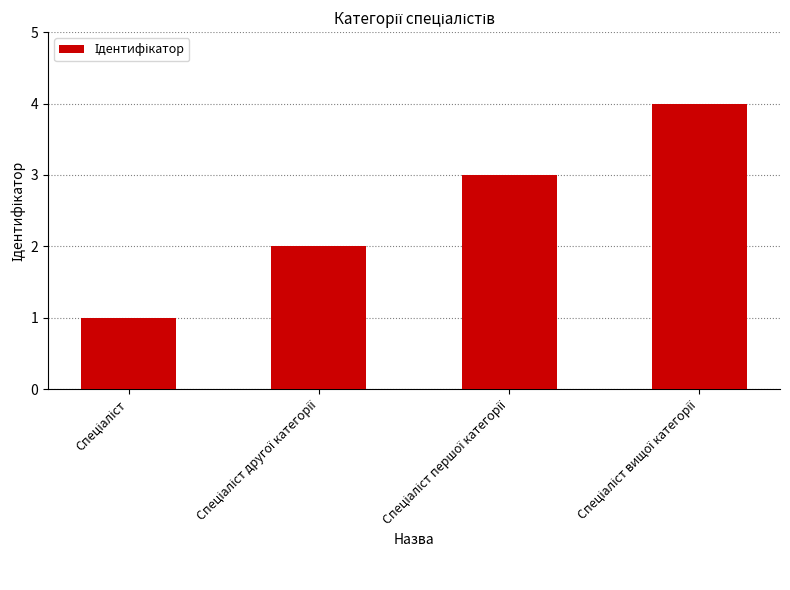

What is the maximum value shown in the chart?

4